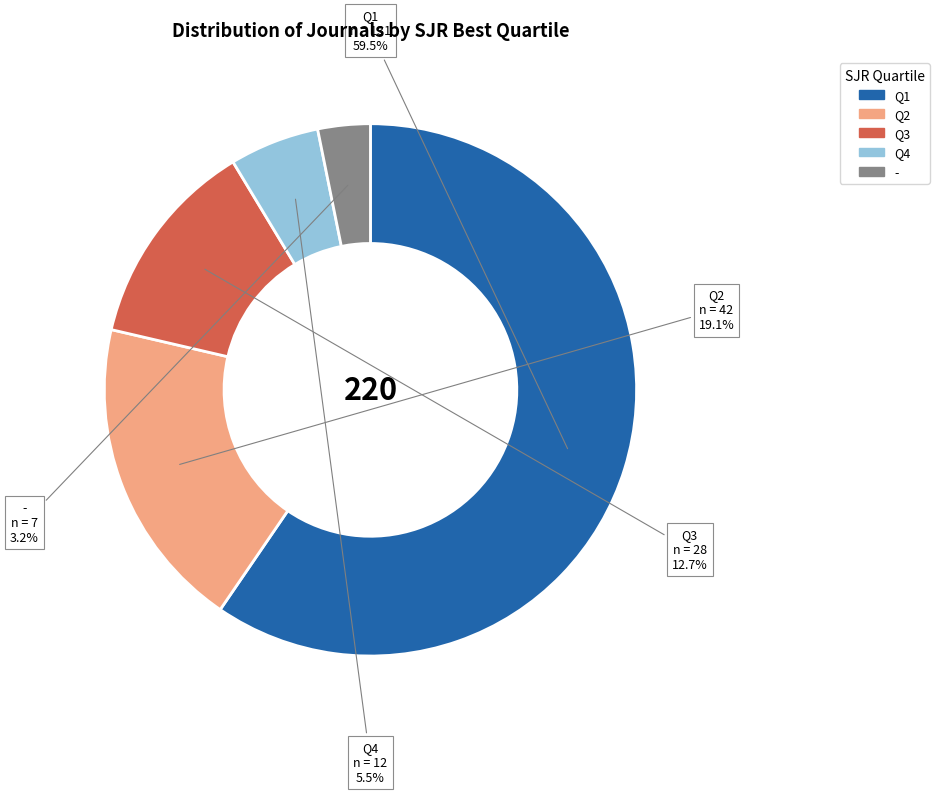

Between - and Q1, which is larger?

Q1